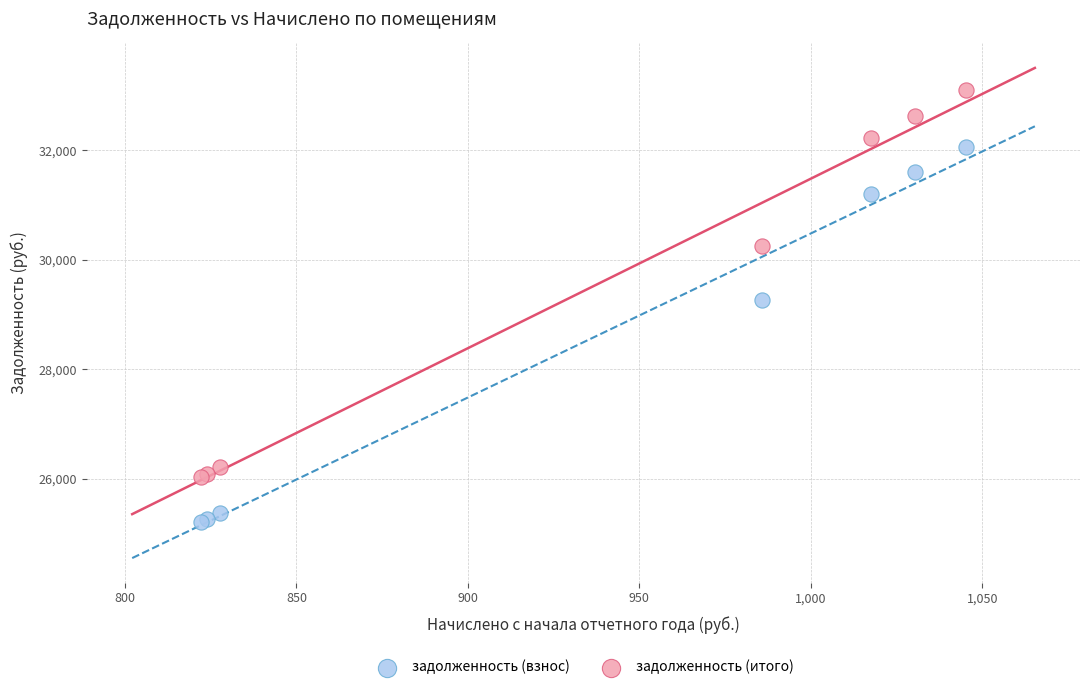

What is the X range (max minus min) for the scatter plot?

223.2